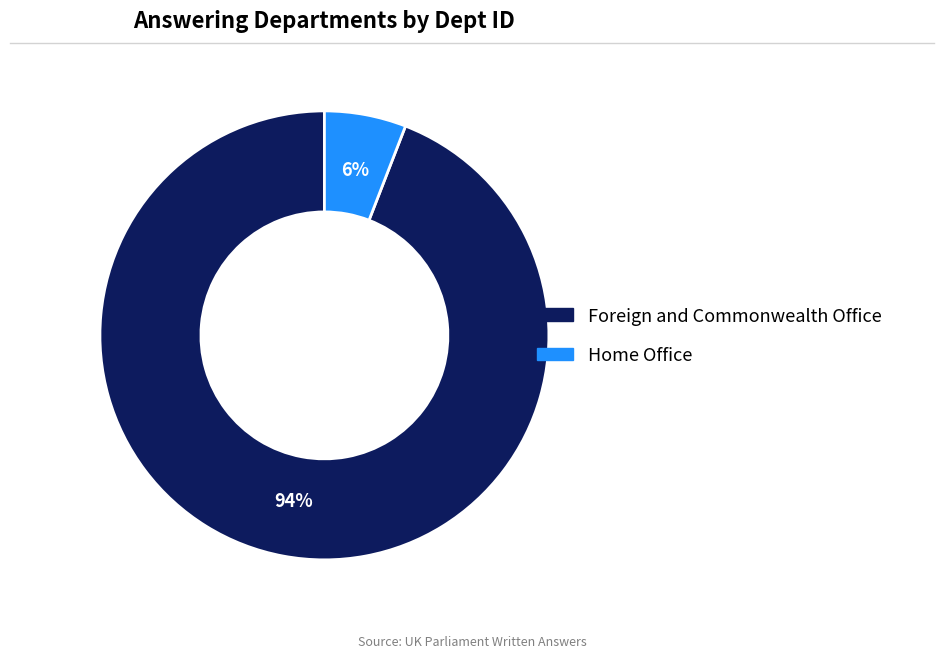

Rank the categories by value from highest to lowest.

Foreign and Commonwealth Office, Home Office